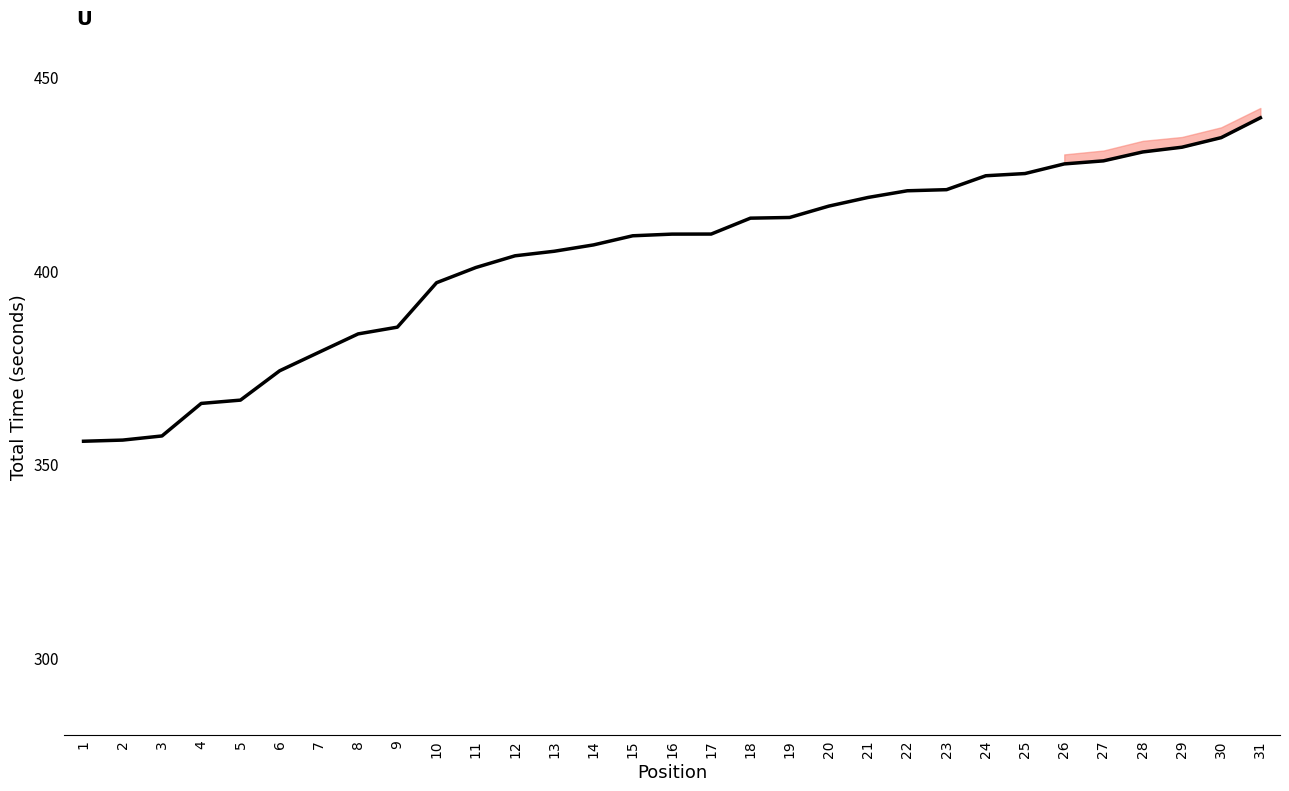

What is the change in value from 14 to 30?

+27.7